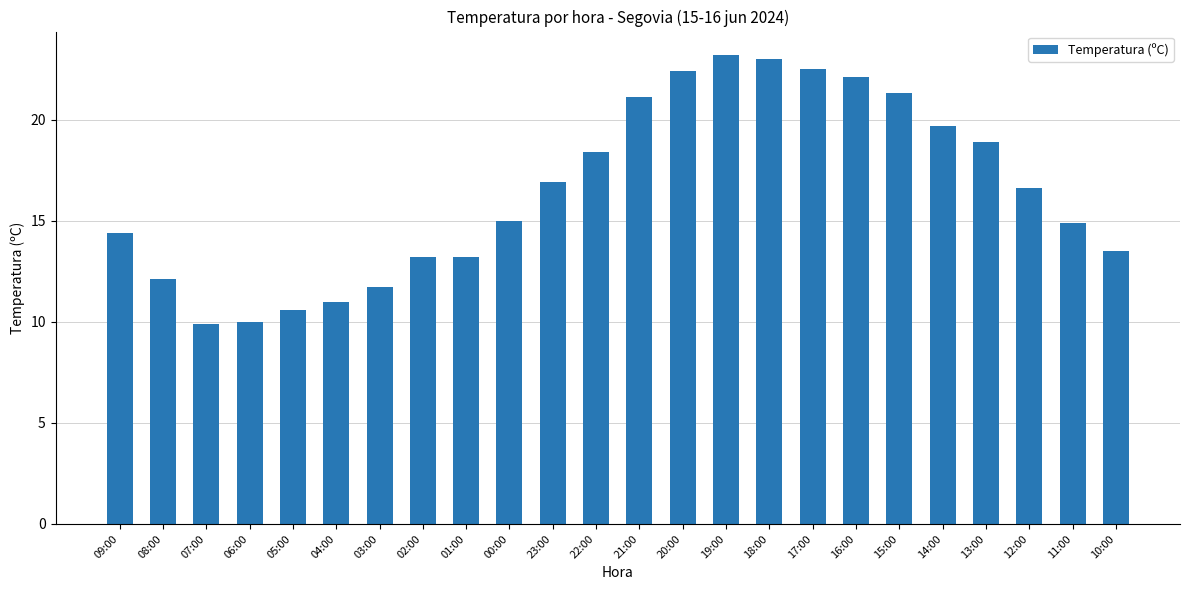

Which has a higher value, 22:00 or 13:00?

13:00